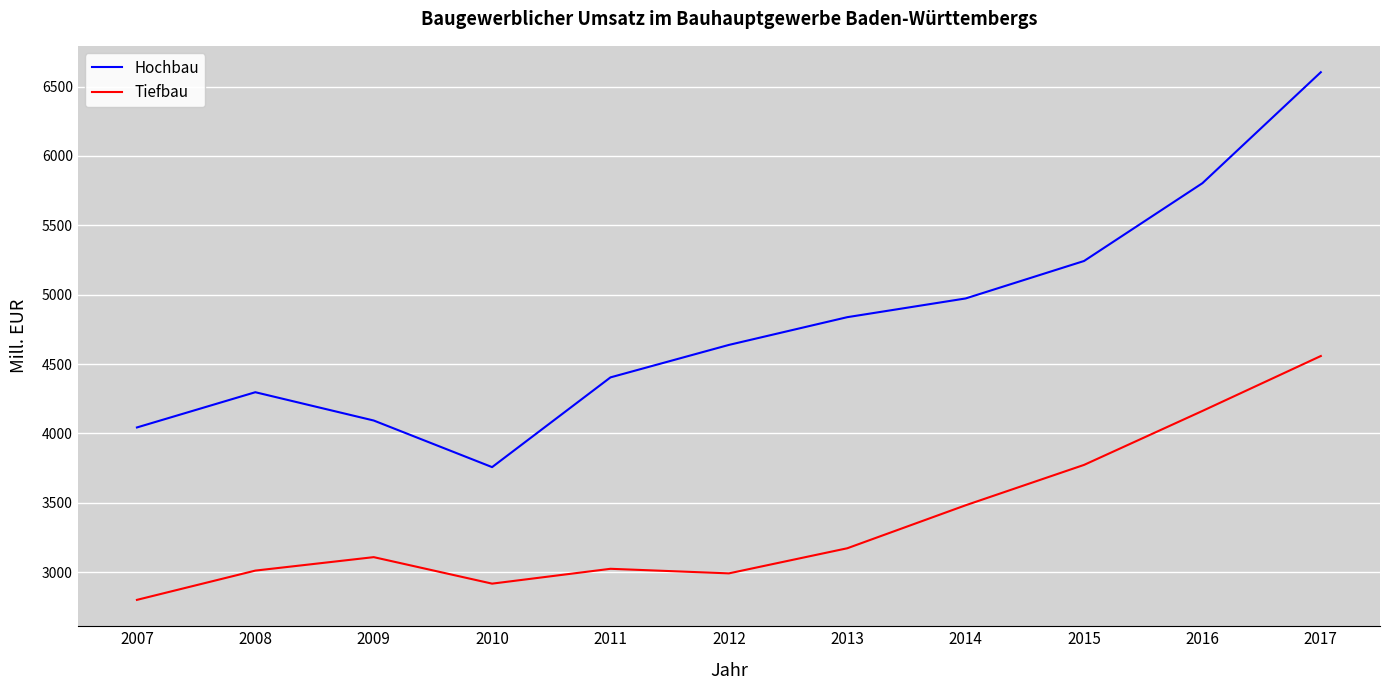

True or false: Tiefbau and Hochbau cross at least once.

False